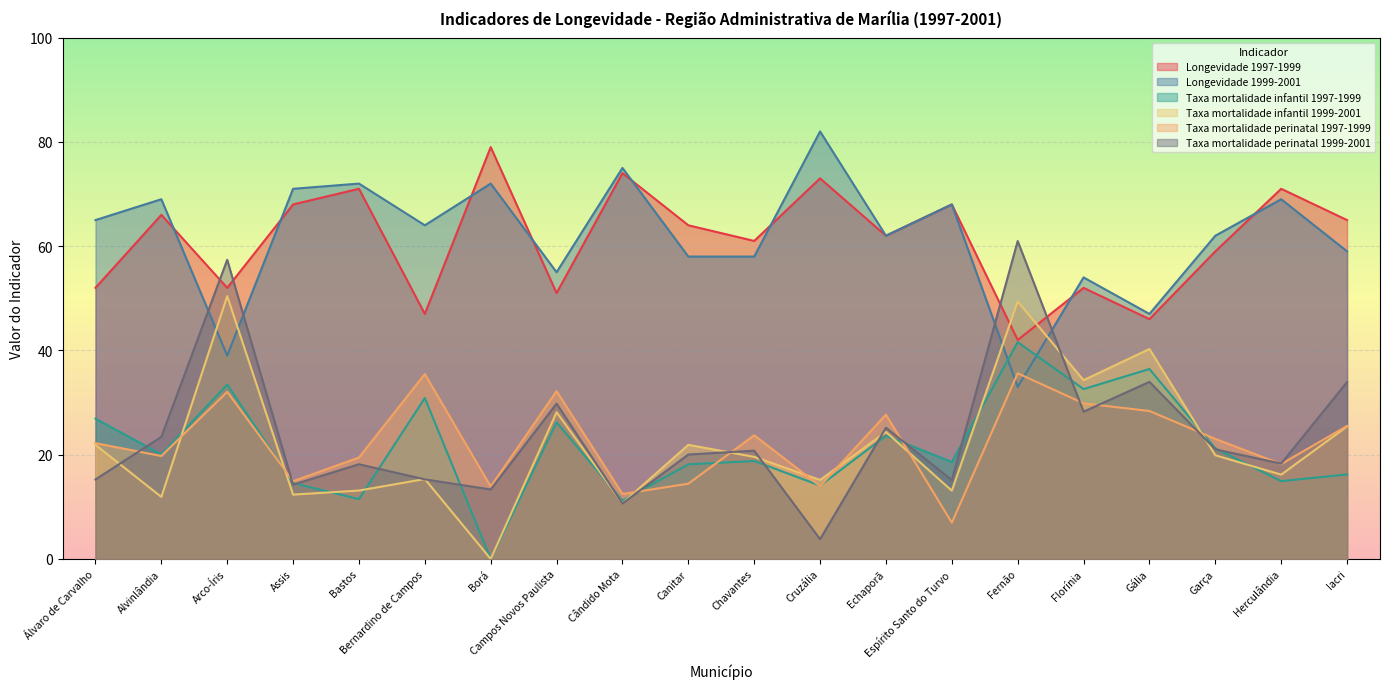

Reading right to left, what are all the values shown in this chart?

Longevidade 1997-1999: Iacri=65.0	Herculândia=71.0	Garça=59.0	Gália=46.0	Florínia=52.0	Fernão=42.0	Espírito Santo do Turvo=68.0	Echaporã=62.0	Cruzália=73.0	Chavantes=61.0	Canitar=64.0	Cândido Mota=74.0	Campos Novos Paulista=51.0	Borá=79.0	Bernardino de Campos=47.0	Bastos=71.0	Assis=68.0	Arco-Íris=52.0	Alvinlândia=66.0	Álvaro de Carvalho=52.0
Longevidade 1999-2001: Iacri=59.0	Herculândia=69.0	Garça=62.0	Gália=47.0	Florínia=54.0	Fernão=33.0	Espírito Santo do Turvo=68.0	Echaporã=62.0	Cruzália=82.0	Chavantes=58.0	Canitar=58.0	Cândido Mota=75.0	Campos Novos Paulista=55.0	Borá=72.0	Bernardino de Campos=64.0	Bastos=72.0	Assis=71.0	Arco-Íris=39.0	Alvinlândia=69.0	Álvaro de Carvalho=65.0
Taxa mortalidade infantil 1997-1999: Iacri=16.2	Herculândia=14.9	Garça=21.2	Gália=36.4	Florínia=32.6	Fernão=41.6	Espírito Santo do Turvo=18.6	Echaporã=23.6	Cruzália=14.1	Chavantes=18.8	Canitar=18.1	Cândido Mota=11.2	Campos Novos Paulista=26.2	Borá=0.0	Bernardino de Campos=30.9	Bastos=11.5	Assis=14.6	Arco-Íris=33.4	Alvinlândia=20.1	Álvaro de Carvalho=26.9
Taxa mortalidade infantil 1999-2001: Iacri=25.4	Herculândia=16.2	Garça=19.9	Gália=40.3	Florínia=34.3	Fernão=49.4	Espírito Santo do Turvo=13.1	Echaporã=24.4	Cruzália=15.2	Chavantes=19.6	Canitar=21.9	Cândido Mota=10.7	Campos Novos Paulista=28.1	Borá=0.0	Bernardino de Campos=15.3	Bastos=13.1	Assis=12.3	Arco-Íris=50.4	Alvinlândia=11.9	Álvaro de Carvalho=21.9
Taxa mortalidade perinatal 1997-1999: Iacri=25.5	Herculândia=18.2	Garça=23.0	Gália=28.4	Florínia=29.9	Fernão=35.6	Espírito Santo do Turvo=7.0	Echaporã=27.7	Cruzália=14.0	Chavantes=23.7	Canitar=14.4	Cândido Mota=12.5	Campos Novos Paulista=32.2	Borá=13.9	Bernardino de Campos=35.5	Bastos=19.5	Assis=14.9	Arco-Íris=32.0	Alvinlândia=19.8	Álvaro de Carvalho=22.2
Taxa mortalidade perinatal 1999-2001: Iacri=33.9	Herculândia=18.3	Garça=21.0	Gália=34.0	Florínia=28.2	Fernão=61.0	Espírito Santo do Turvo=15.2	Echaporã=25.2	Cruzália=3.8	Chavantes=20.8	Canitar=20.0	Cândido Mota=10.7	Campos Novos Paulista=29.8	Borá=13.3	Bernardino de Campos=15.3	Bastos=18.2	Assis=14.2	Arco-Íris=57.4	Alvinlândia=23.4	Álvaro de Carvalho=15.2